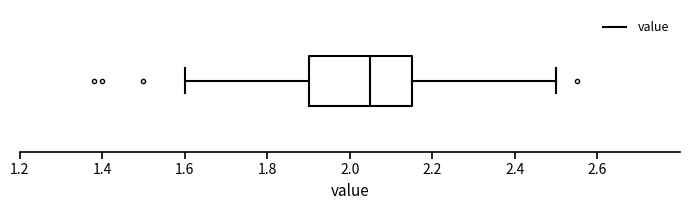

Where is the right edge of the box on the x-axis? The values are not printed on the chart, so give them approximately, as read against the axis.

2.16